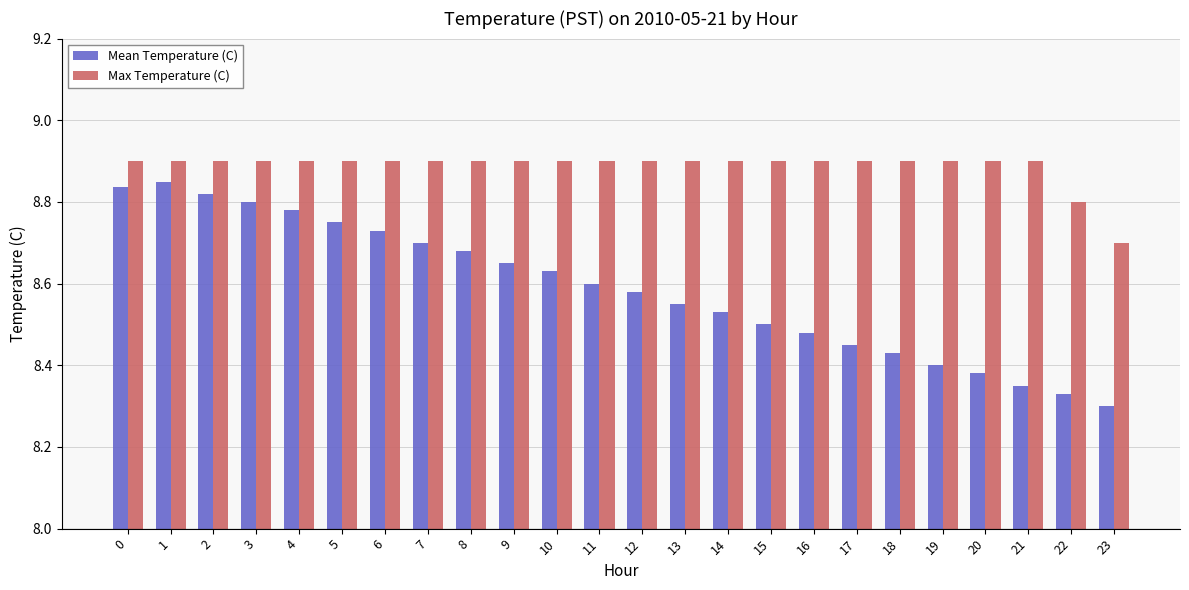

What is the maximum value shown in the chart?

8.9